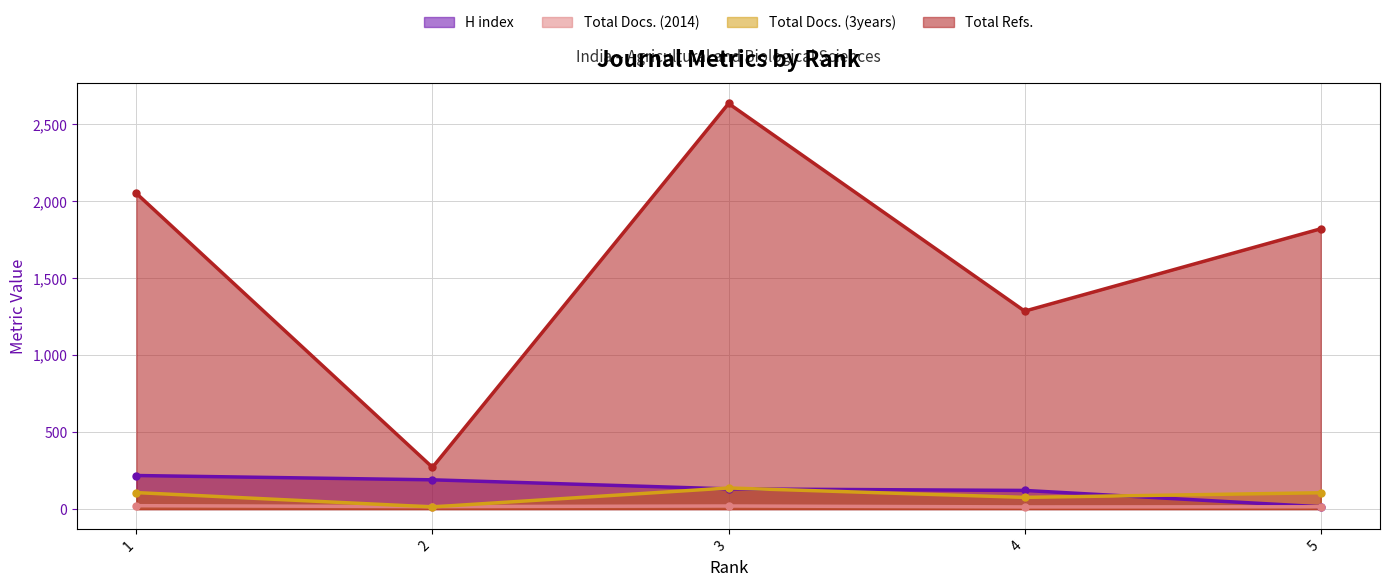

Reading left to right, list all the values displayed in this chart.

H index: 218	190	131	121	15
Total Docs. (2014): 22	16	20	14	15
Total Docs. (3years): 107	14	137	76	106
Total Refs.: 2051	271	2635	1286	1821